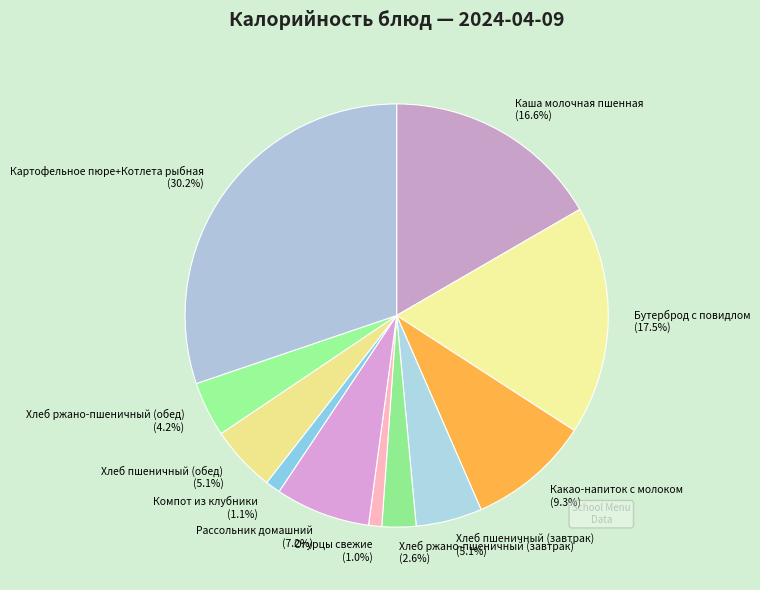

To the nearest percent, what is the average slice percentage?

9%